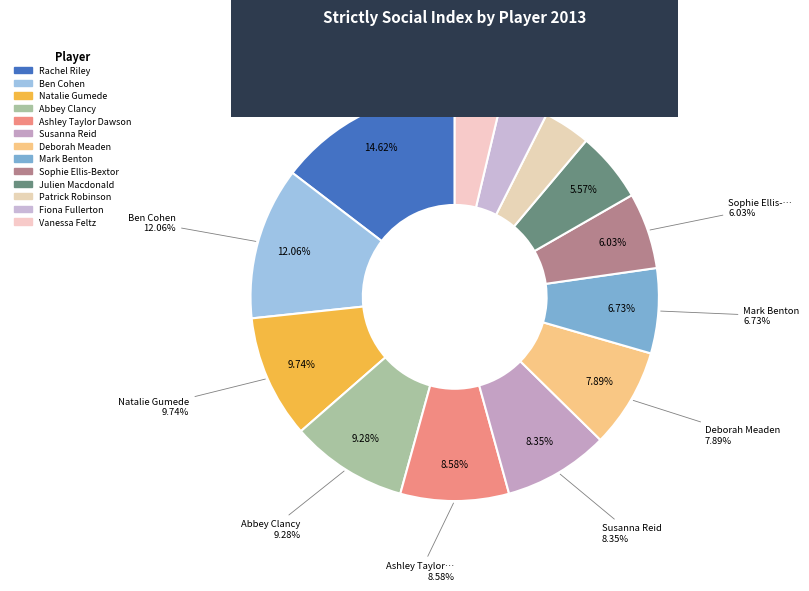

What is the smallest slice in the pie chart?

Patrick Robinson